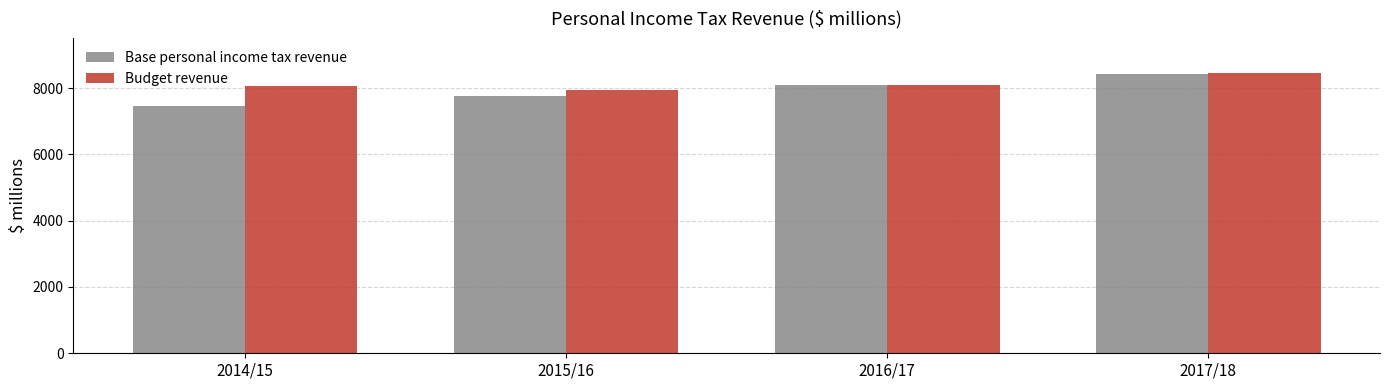

Which series changed the most between 2014/15 and 2017/18?

Base personal income tax revenue